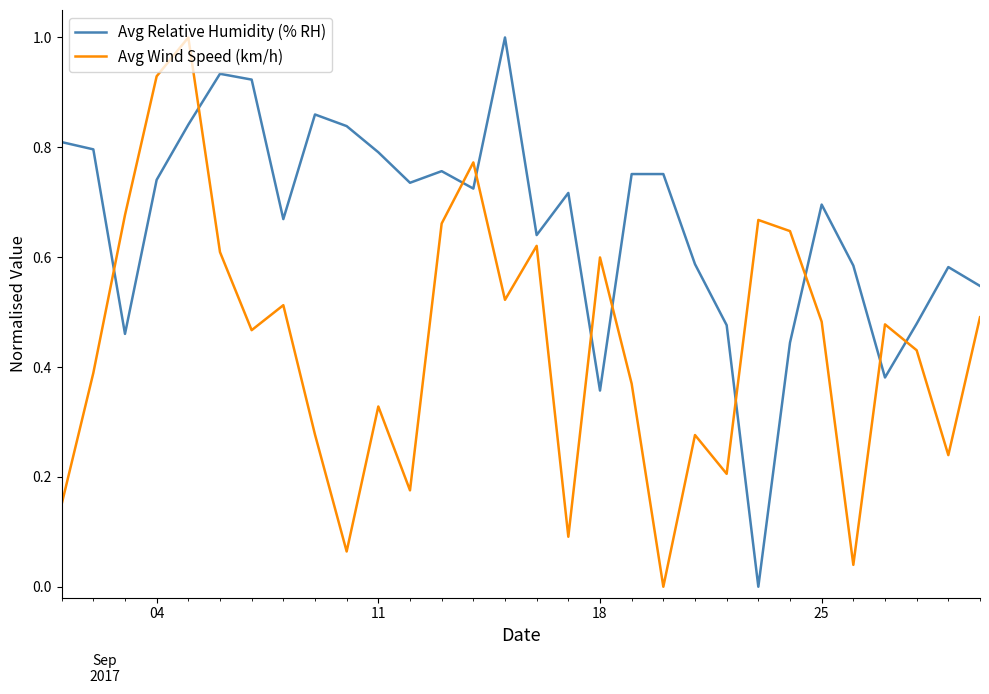

True or false: Avg Wind Speed (km/h) and Avg Relative Humidity (% RH) intersect in this chart.

True